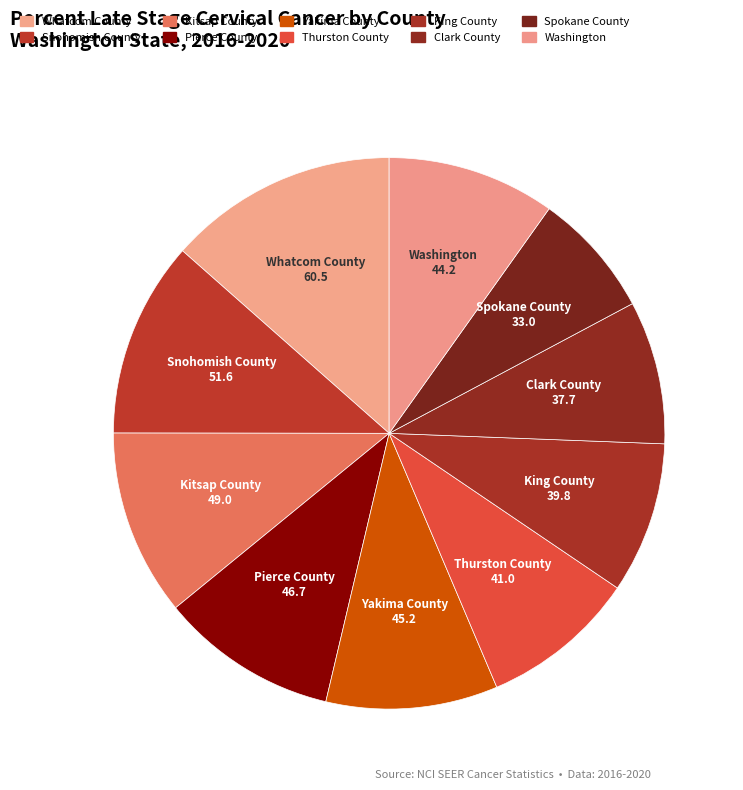

Combined, do Clark County and Whatcom County account for over 50%?

No